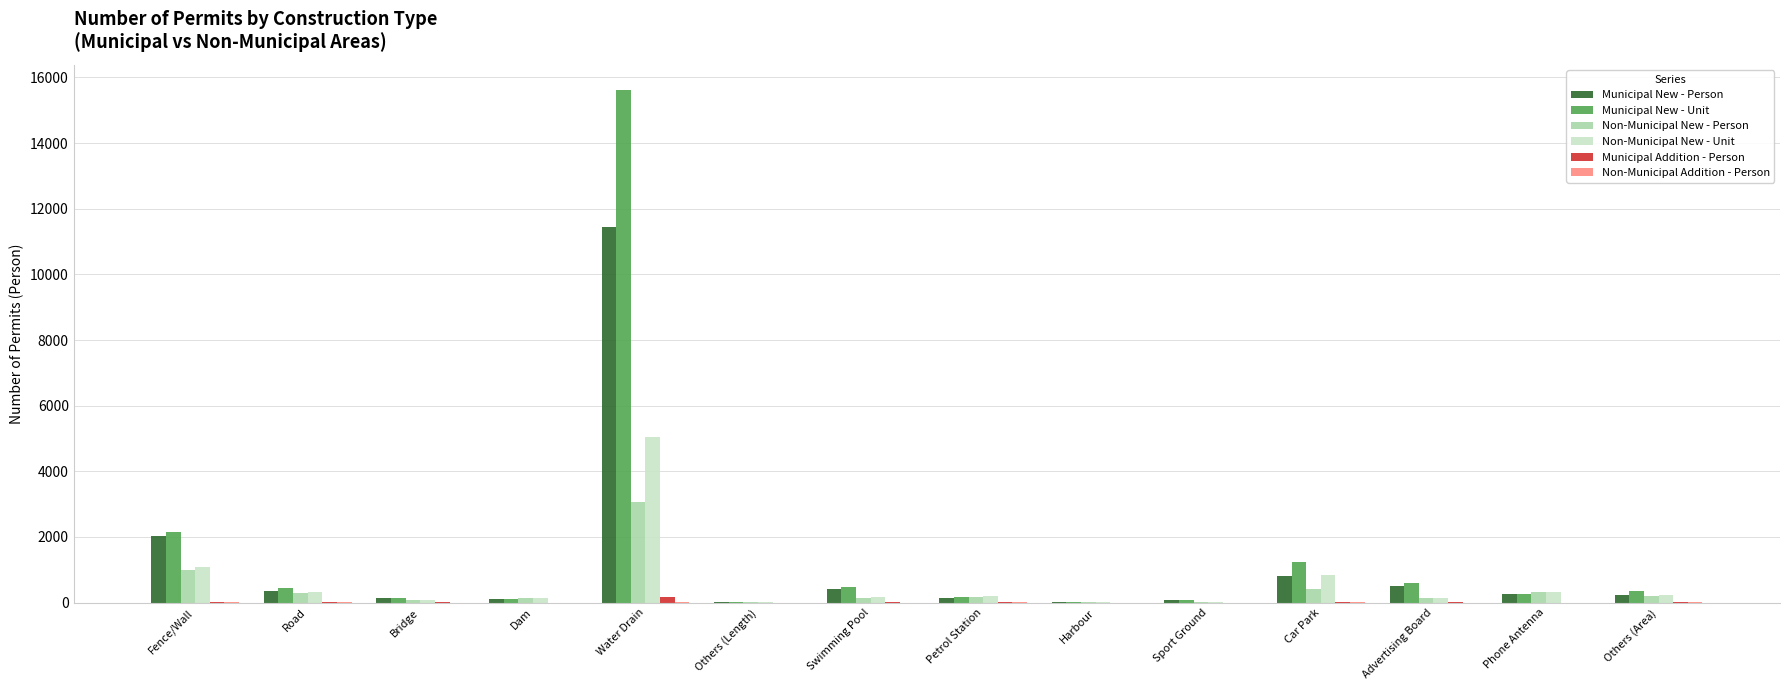

What is the maximum value shown in the chart?

15605